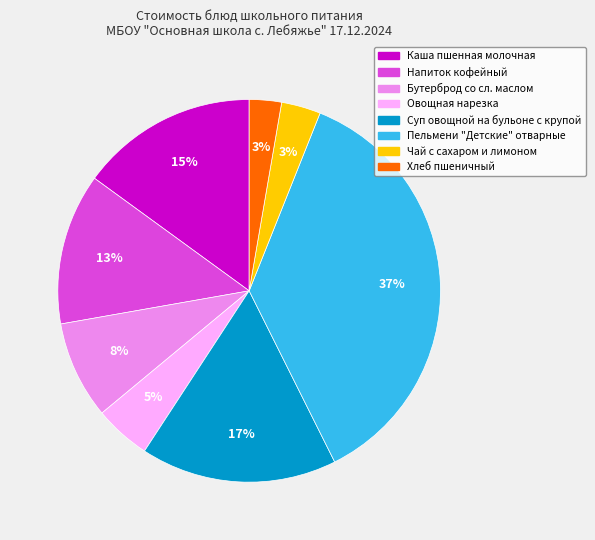

To the nearest percent, what is the difference between the largest and smallest slice percentages?

34%